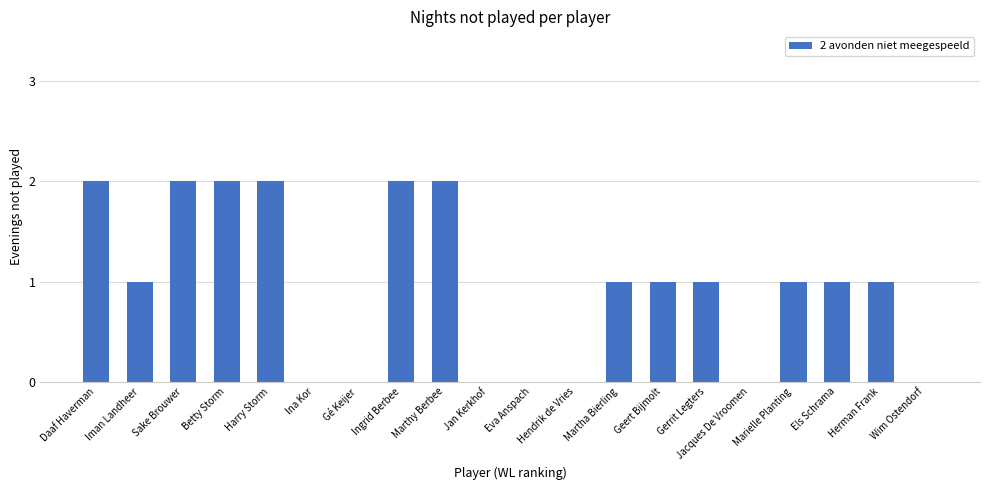

Reading left to right, what are all the values shown in this chart?

2	1	2	2	2	0	0	2	2	0	0	0	1	1	1	0	1	1	1	0